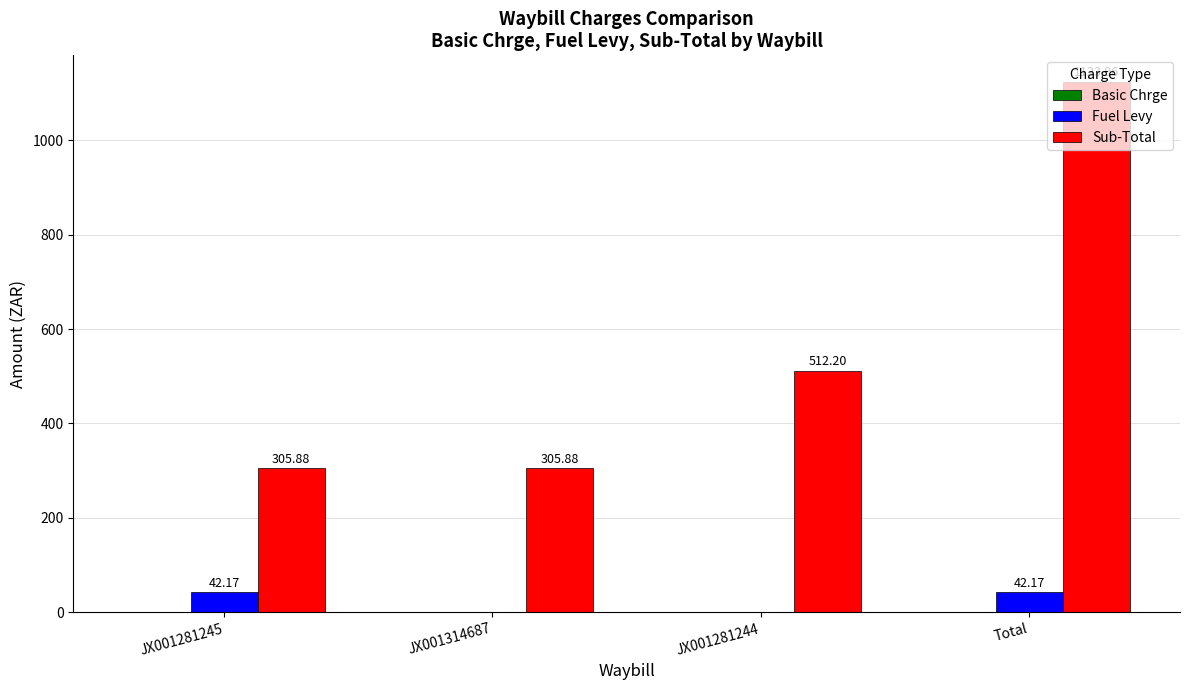

Between JX001314687 and JX001281244, which series saw the biggest shift?

Sub-Total